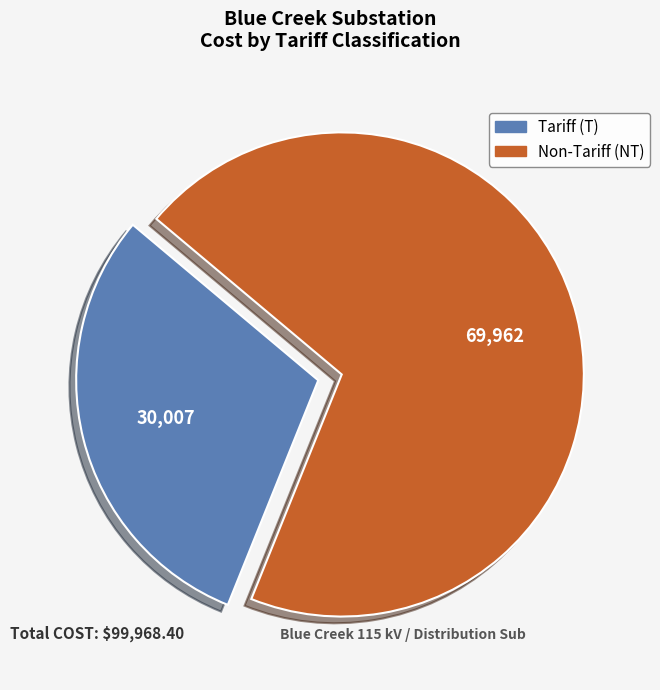

Is it true that Non-Tariff (NT) is 70% of the pie?

True